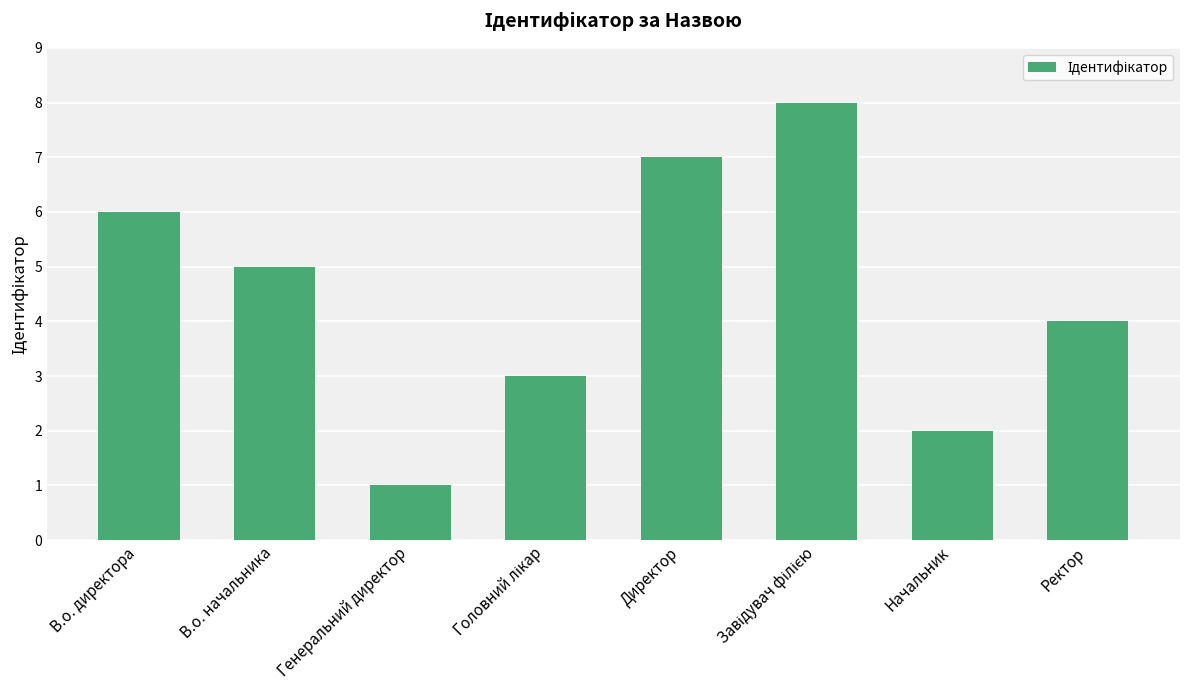

Are the bars horizontal?

No